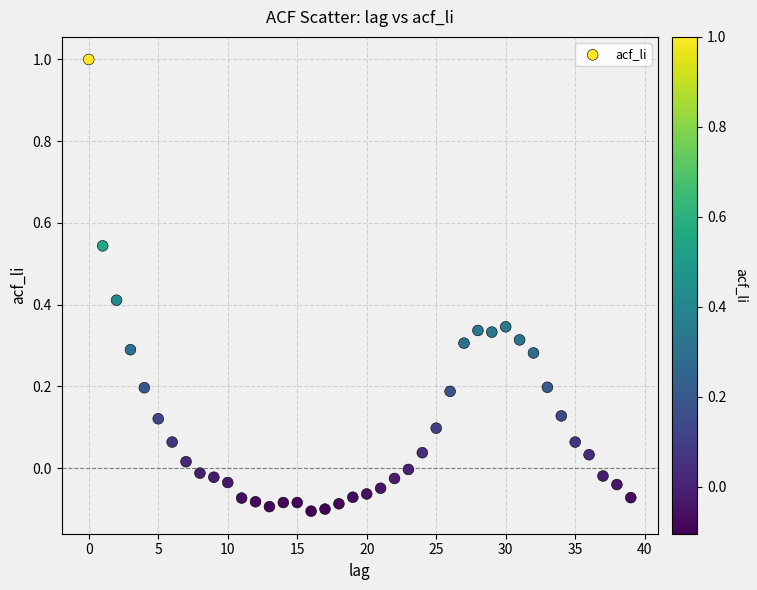

What is the range of Y values (max minus min)?

1.1